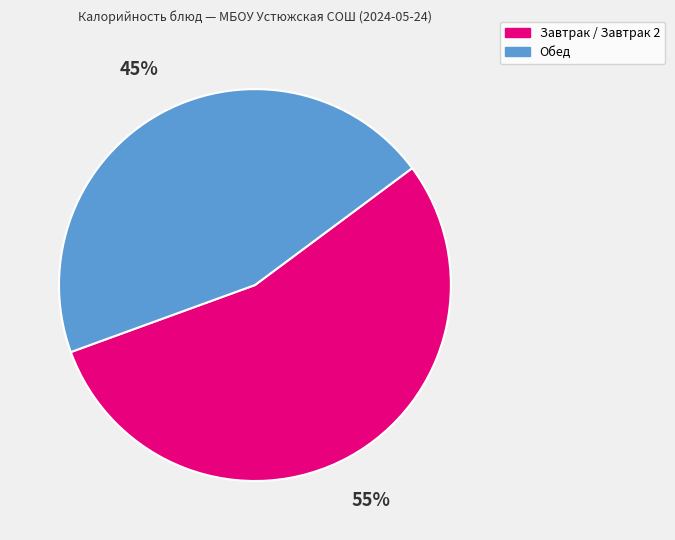

Rank the categories by value from highest to lowest.

Завтрак / Завтрак 2, Обед